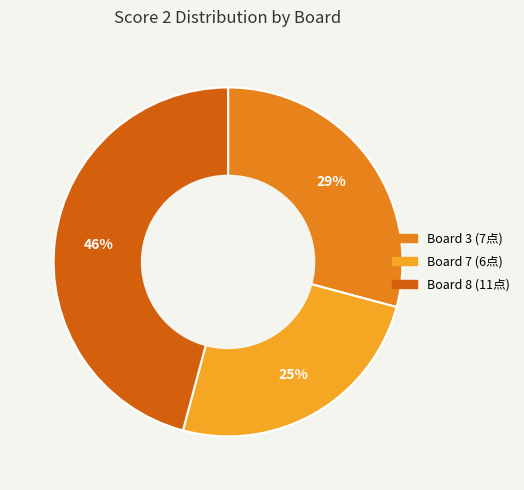

How many segments does this pie chart have?

3